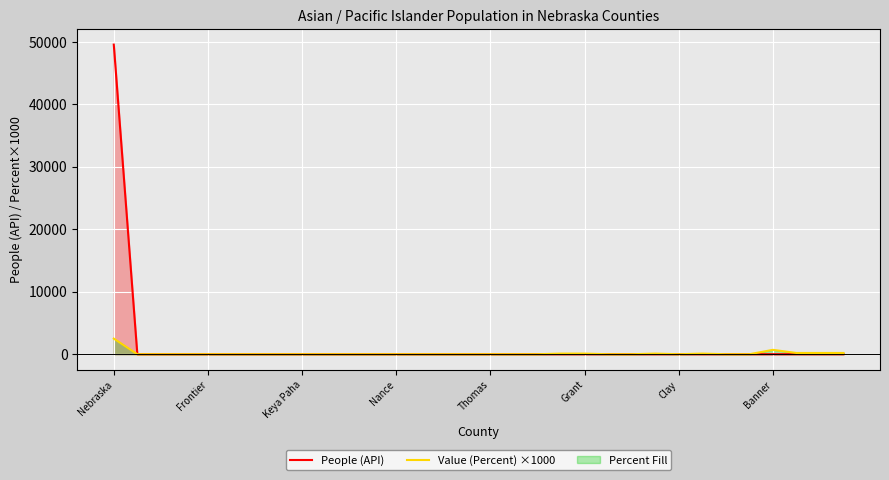

Between which two adjacent categories do People (API) and Value (Percent) ×1000 first intersect?

18 and 19